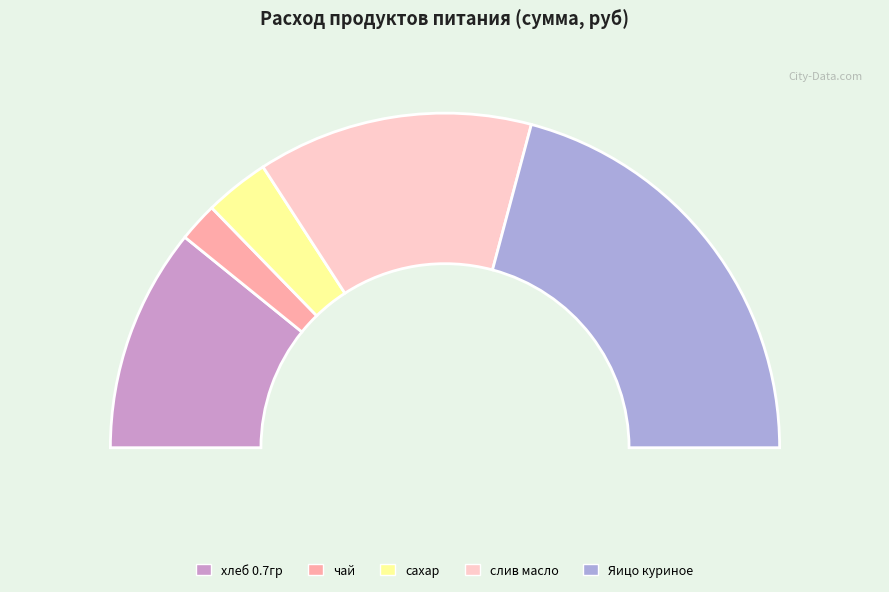

Does any single category account for the majority?

No